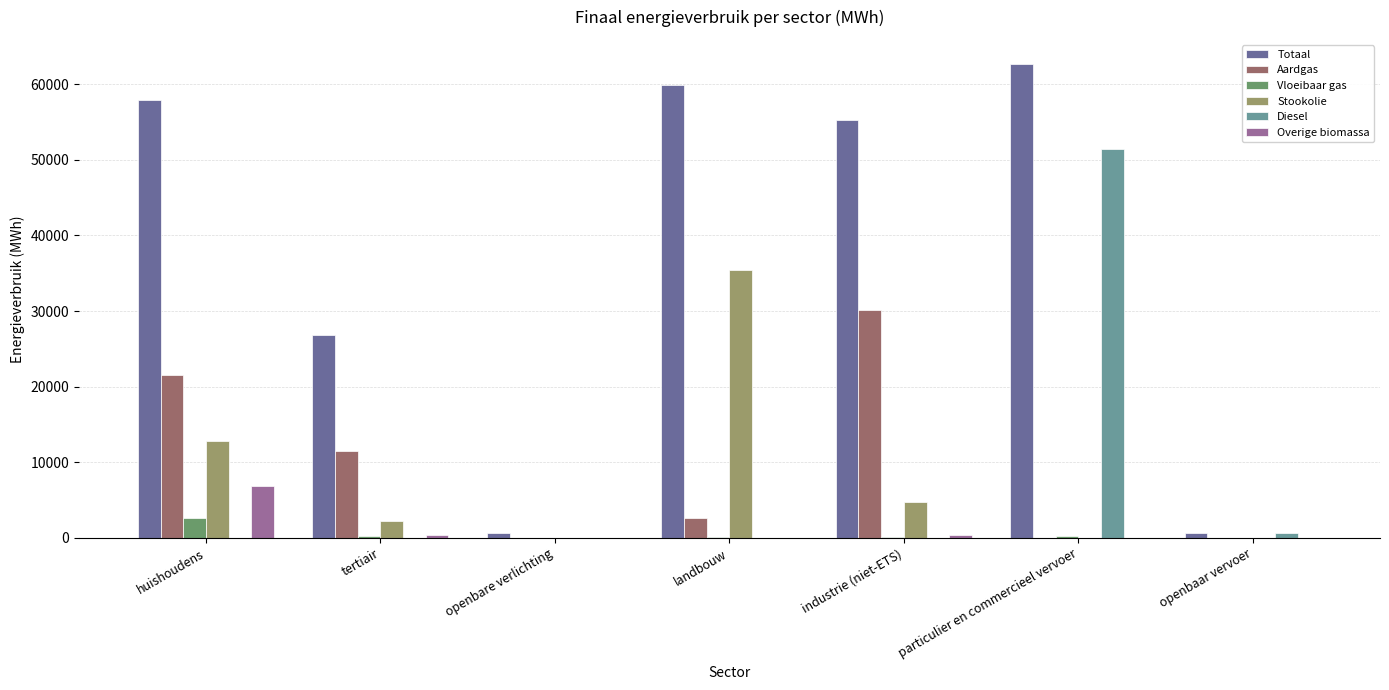

Count the number of data series in this chart.

6